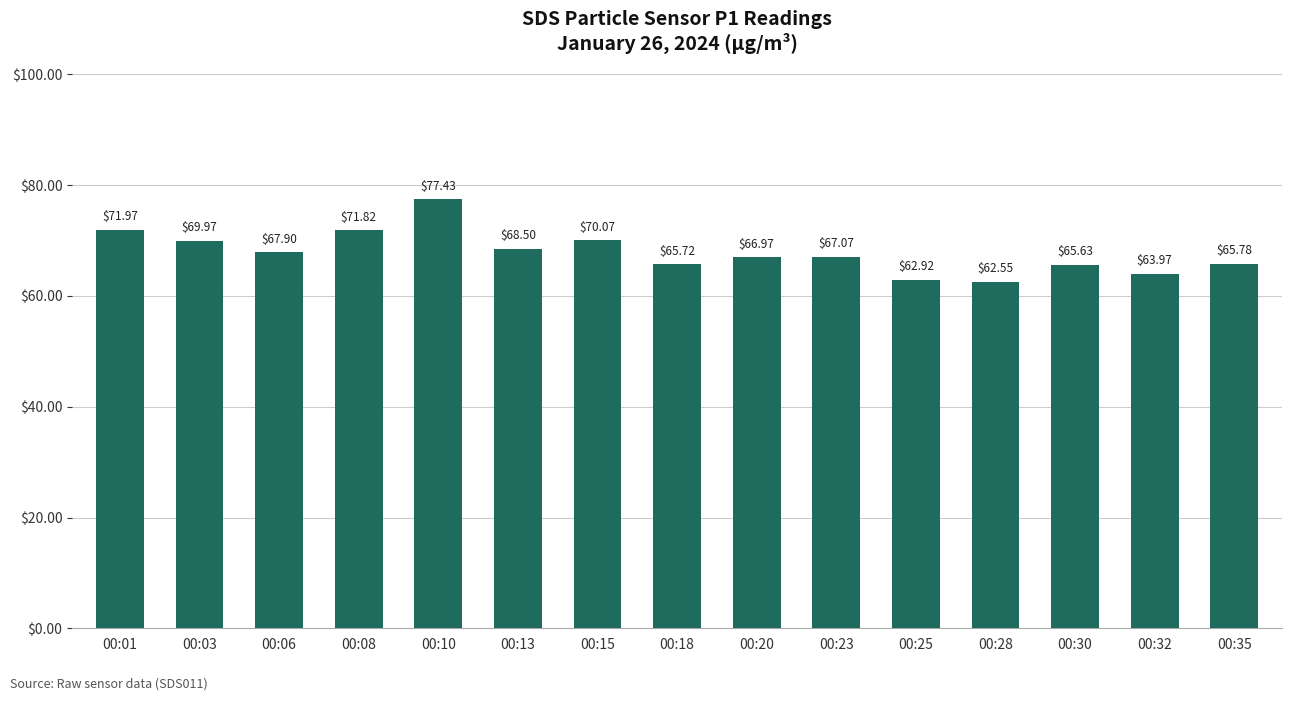

What is the sum of all values?

1018.3